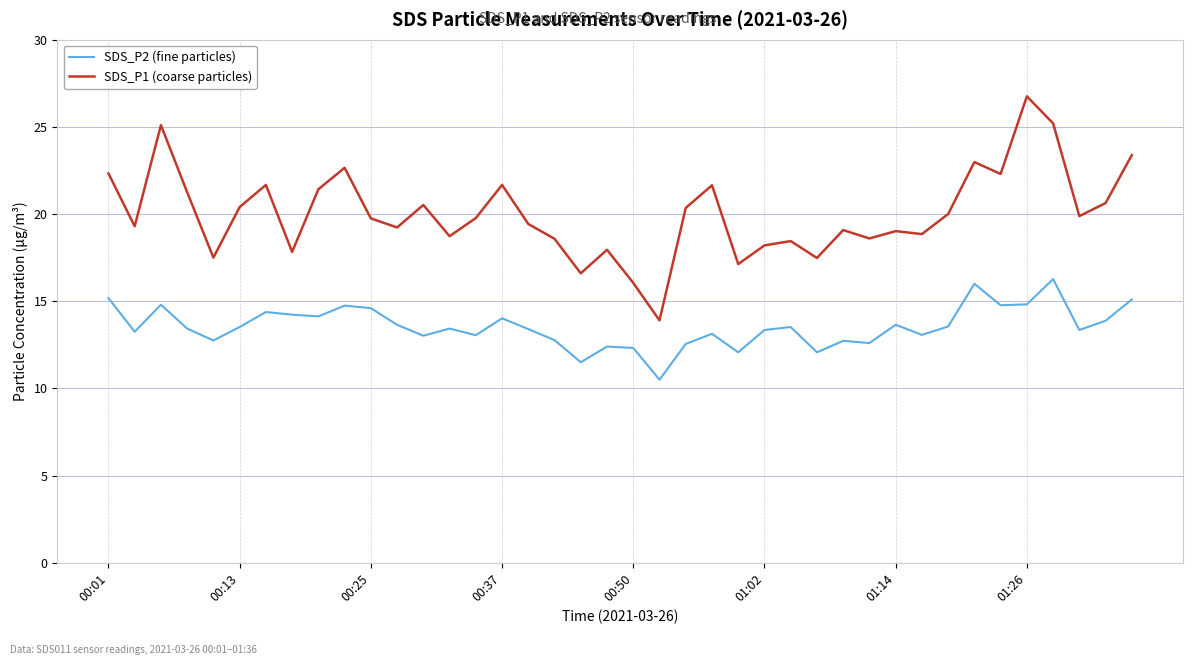

What is the difference between the maximum and minimum values in the SDS_P2 (fine particles) series?

5.8